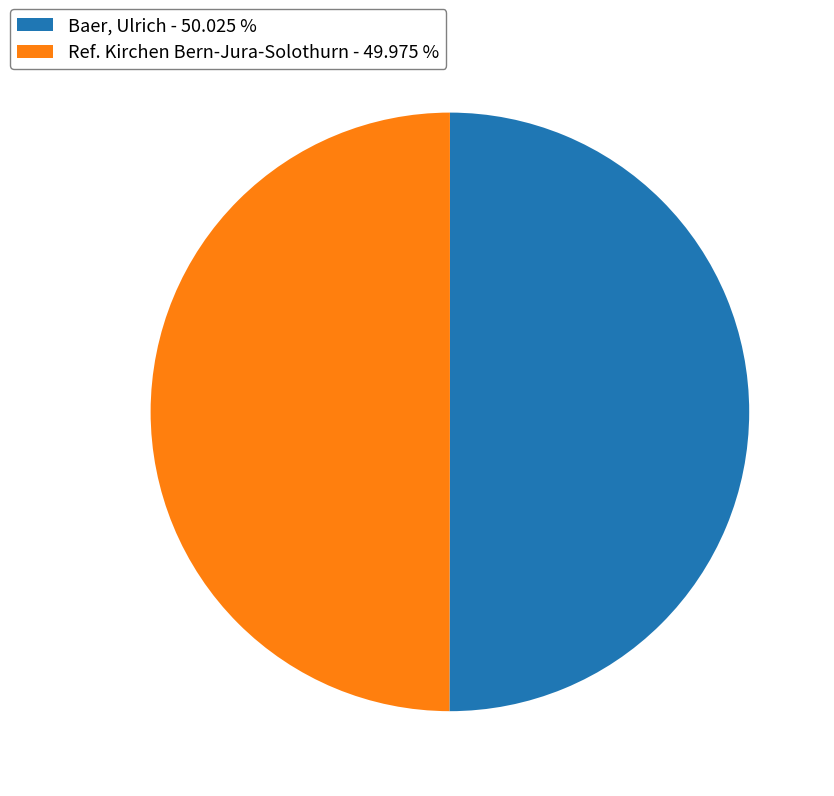

Is the sum of Ref. Kirchen Bern-Jura-Solothurn - 49.975 % and Baer, Ulrich - 50.025 % greater than half?

Yes